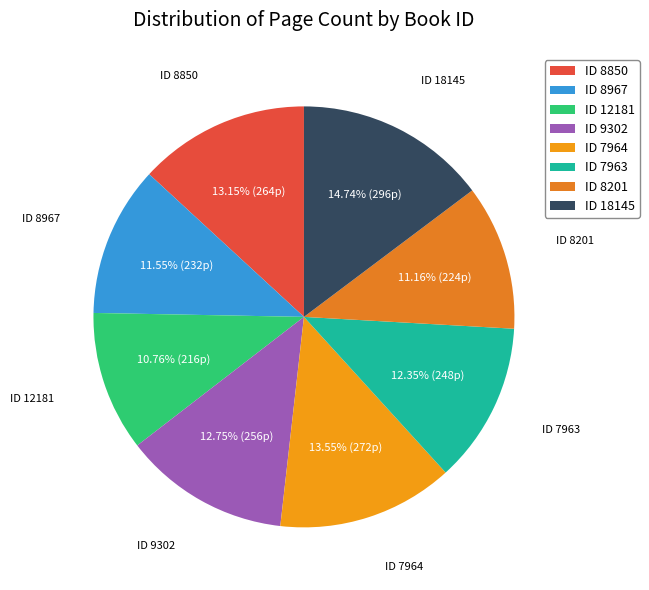

What is the largest slice in the pie chart?

ID 18145